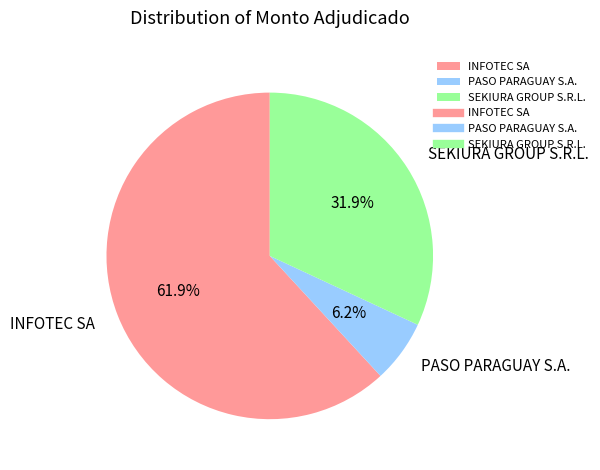

Is it true that INFOTEC SA is 62% of the pie?

True